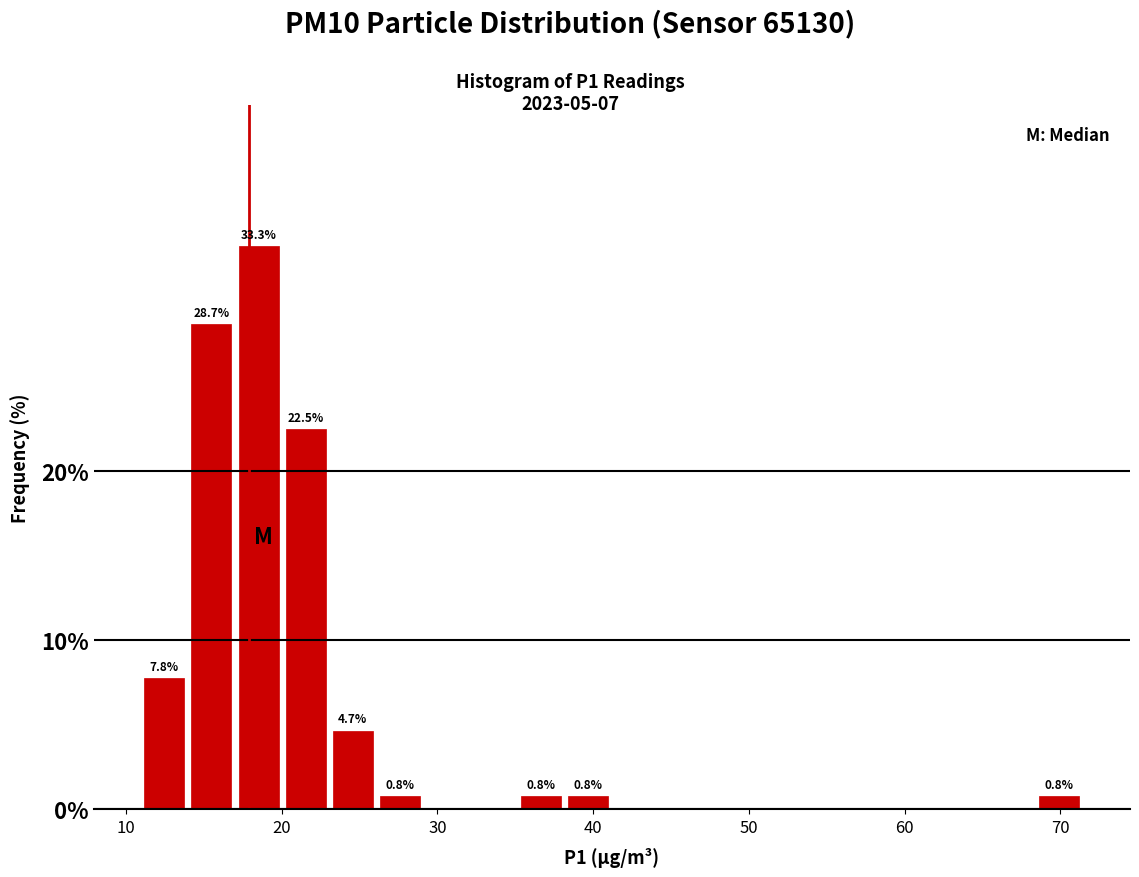

Around what value on the x-axis is the tallest bar? Give the approximate position of its centre, as read against the axis.

19